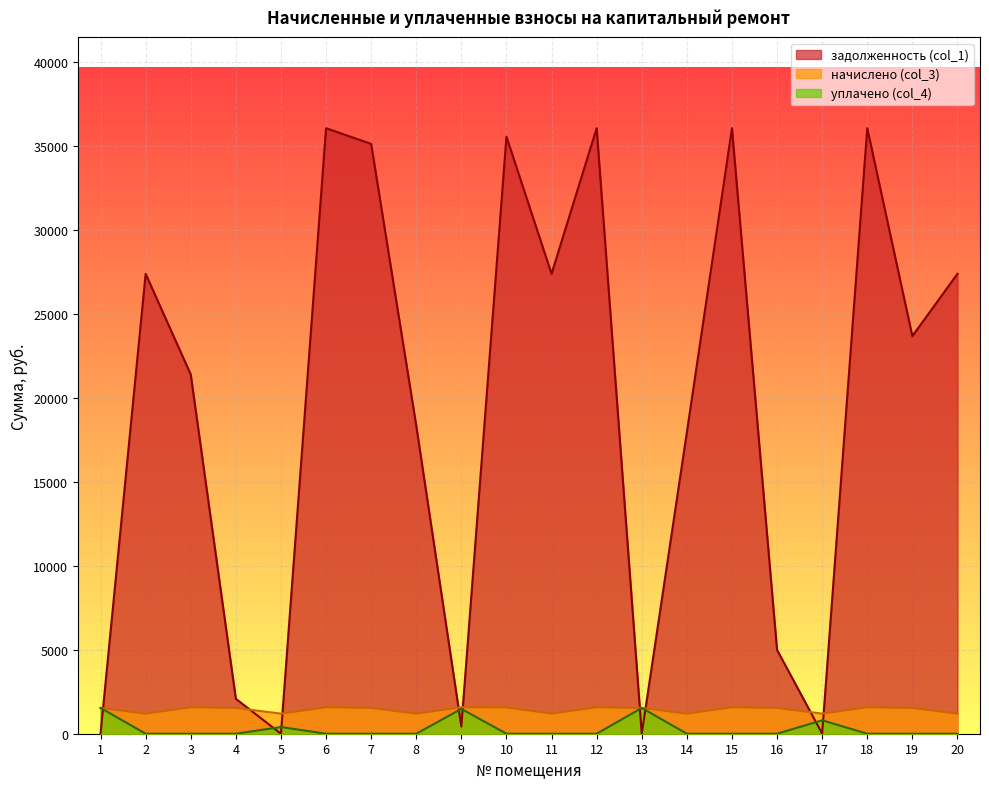

True or false: уплачено (col_4) and задолженность (col_1) cross at least once.

True